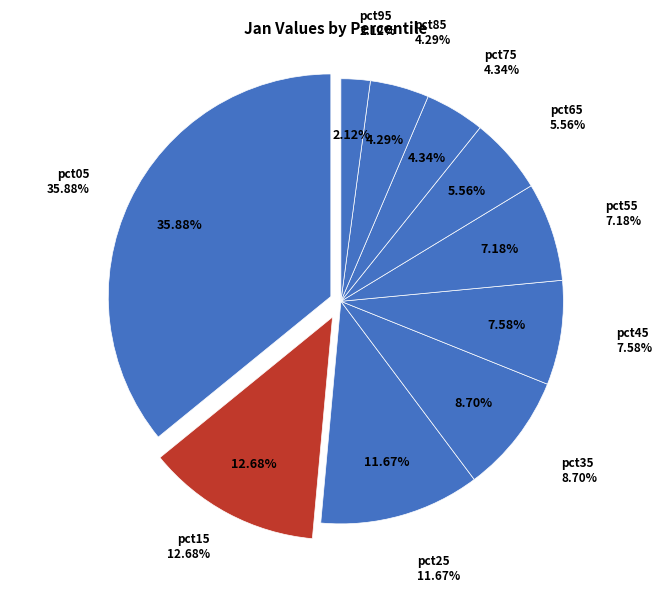

To the nearest percent, what is the combined percentage of pct15 and pct25?

24%